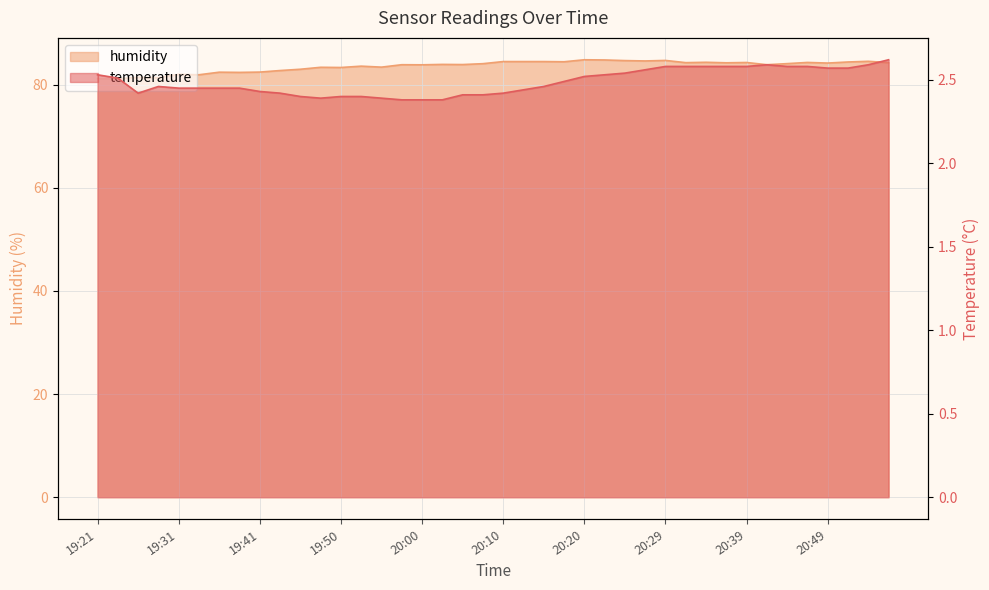

Which series changed the most between 19:55 and 20:51?

humidity